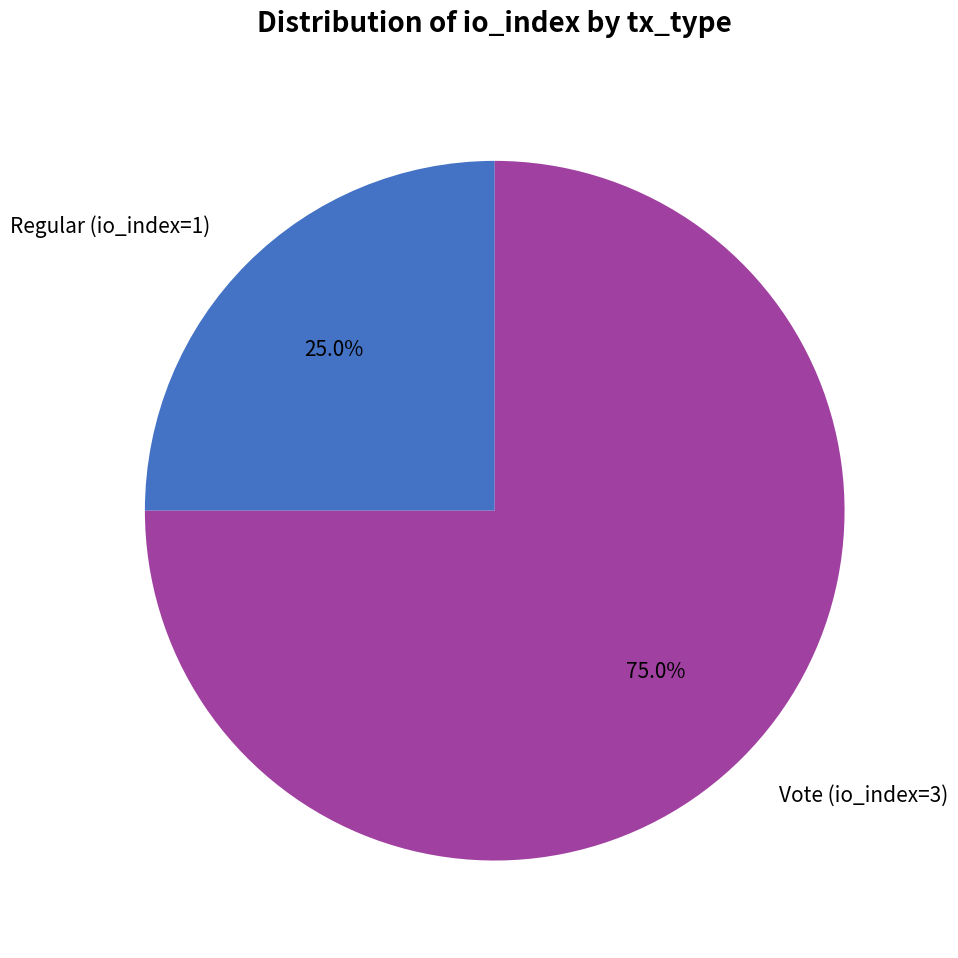

Rank the categories by value from highest to lowest.

Vote (io_index=3), Regular (io_index=1)